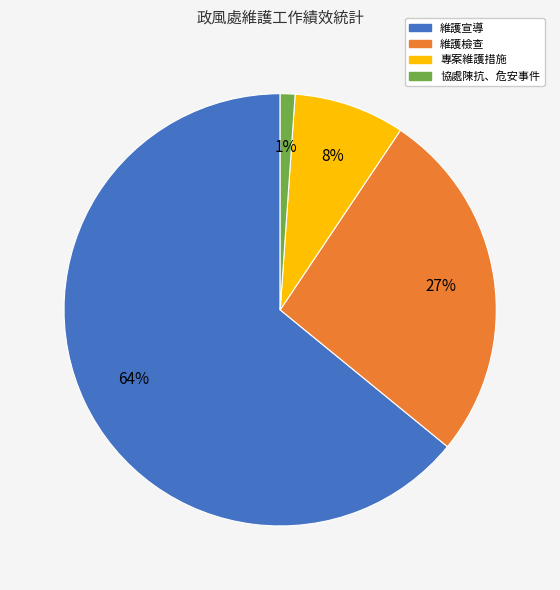

Combined, do 維護宣導 and 協處陳抗、危安事件 account for over 50%?

Yes